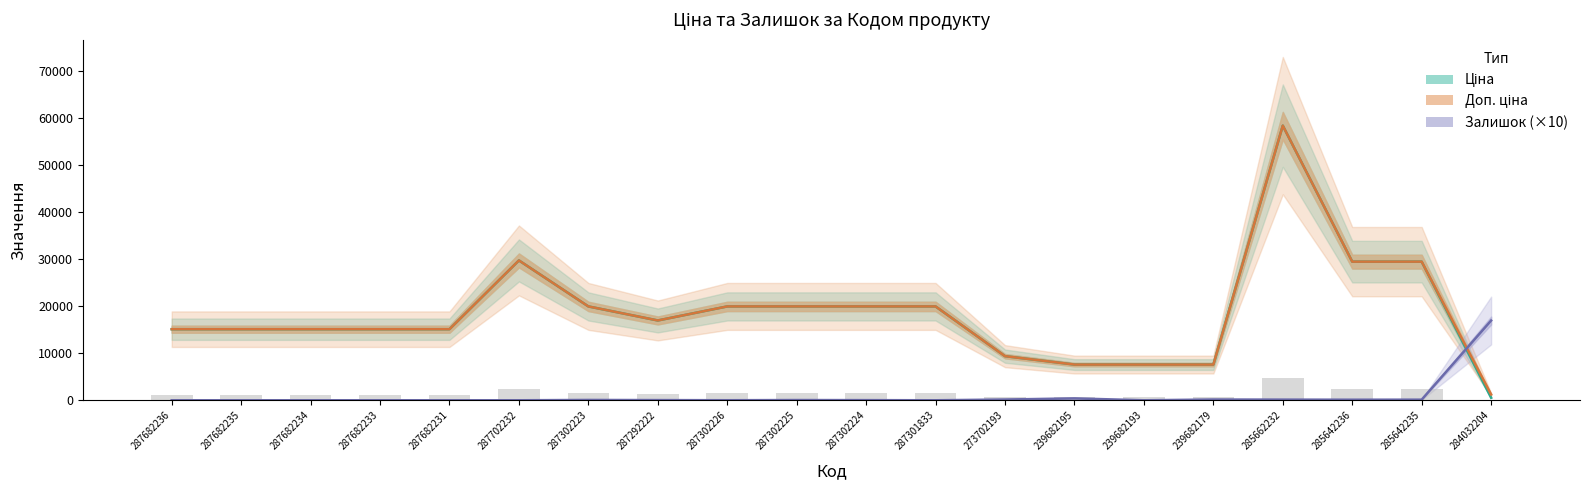

What is the sum of all Ціна values?

372266.5